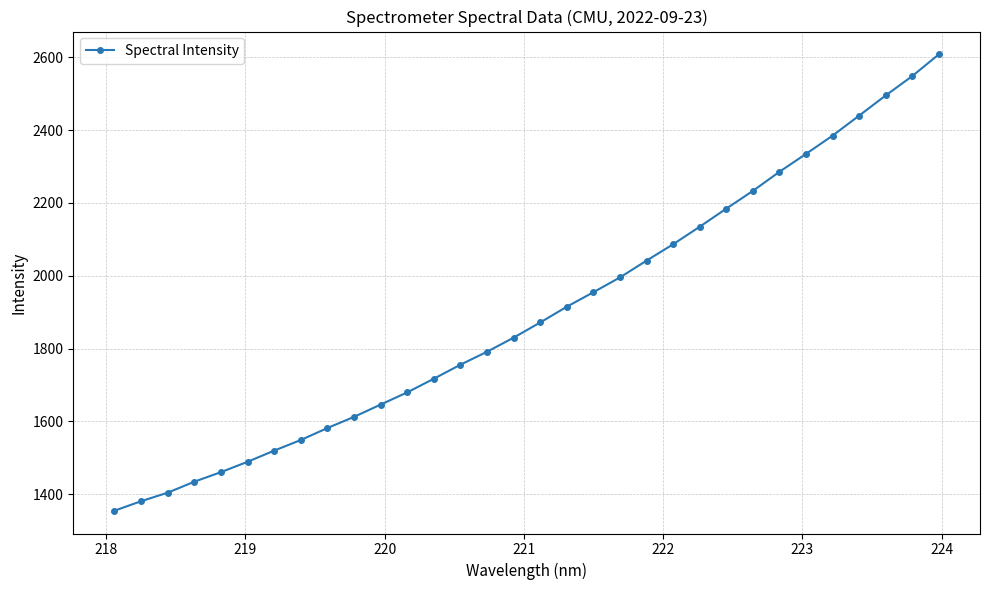

What is the minimum value shown in the chart?

1354.8